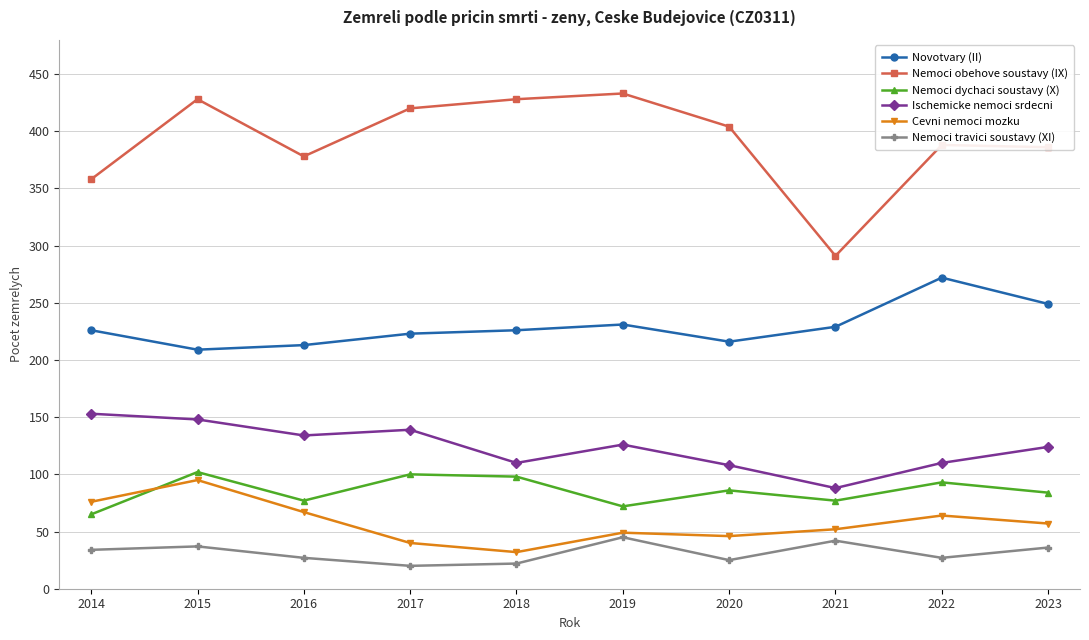

The Cevni nemoci mozku series shows 49 at 2019. True or false?

True